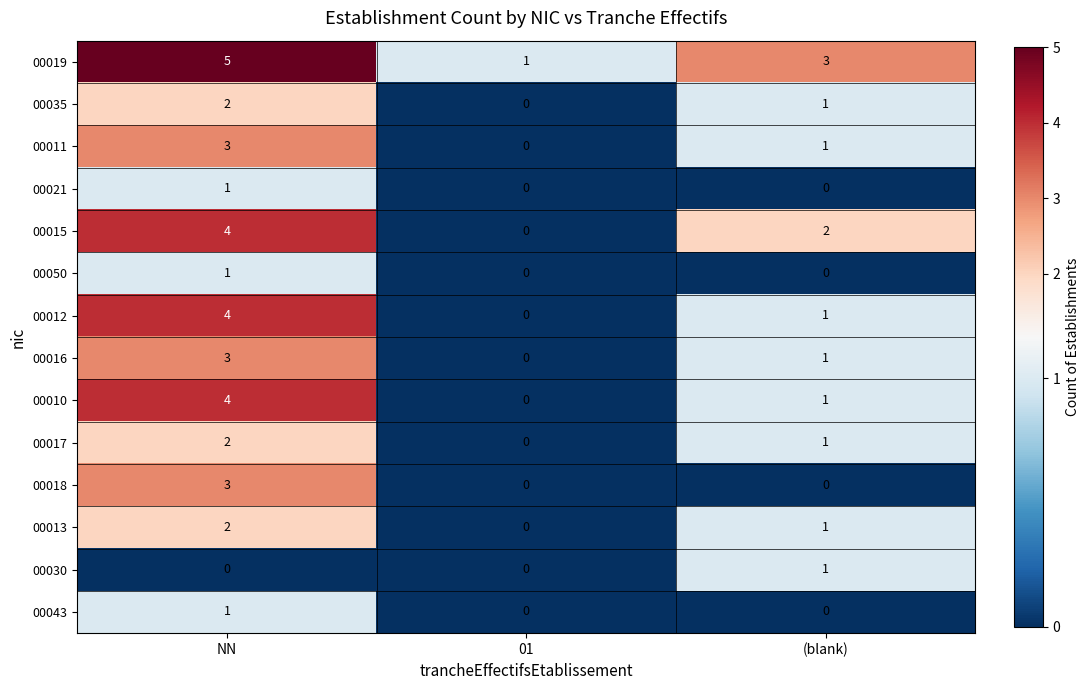

Where does the 00011 series first go above 1?

NN